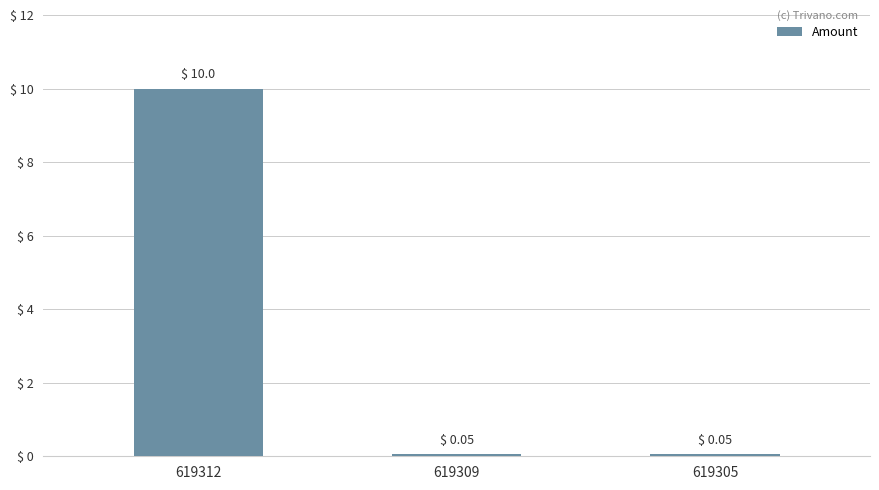

Which label corresponds to the largest value in the chart?

619312